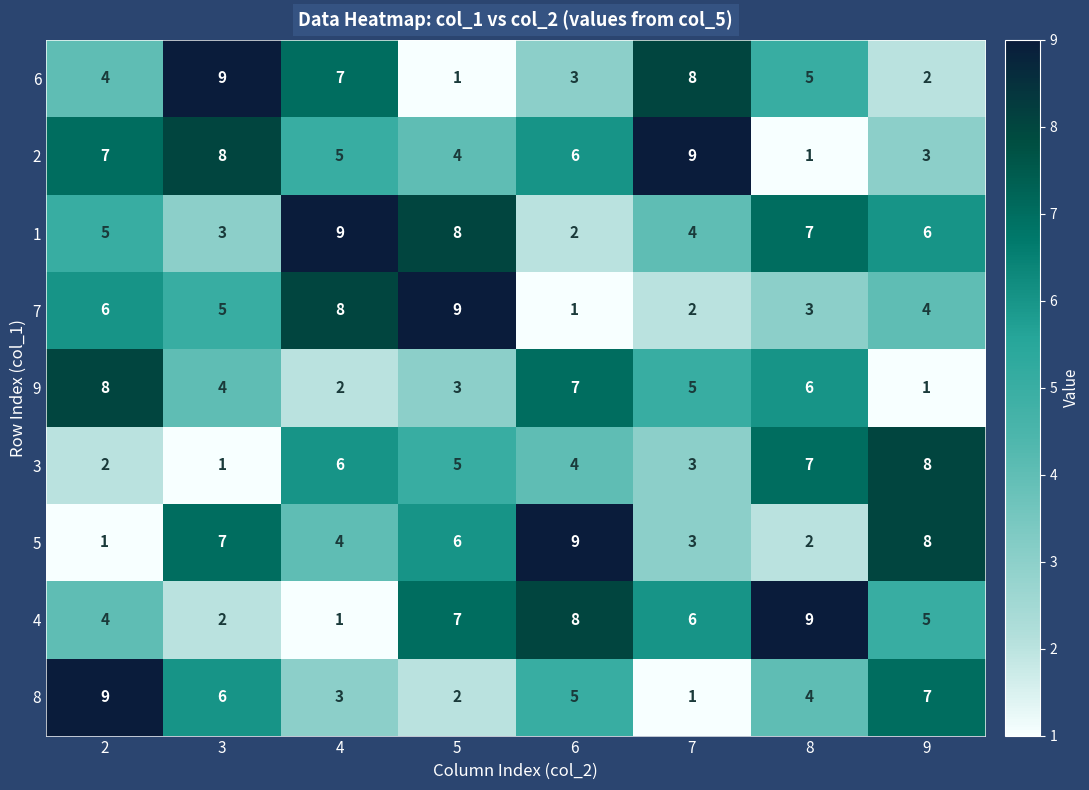

List the labels in order of 3 value, largest first.

9, 8, 4, 5, 6, 7, 2, 3